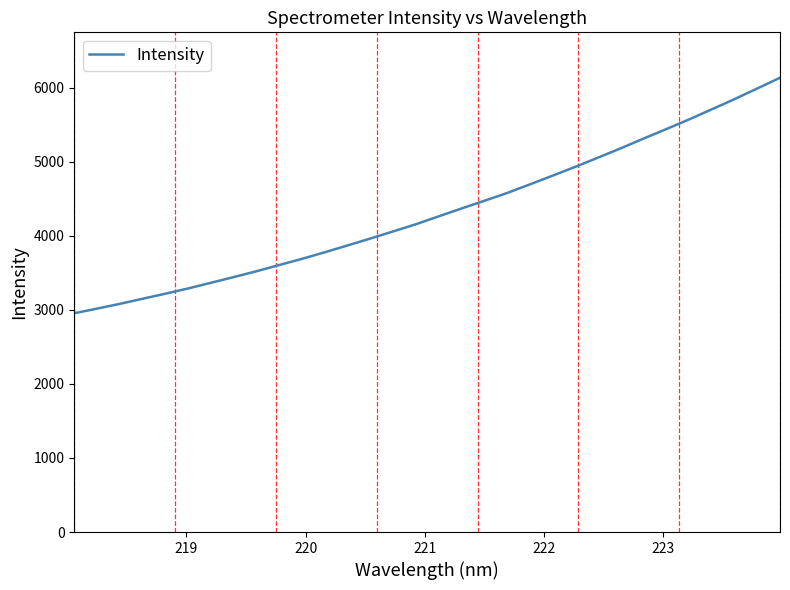

What is the smallest value displayed?

2954.7